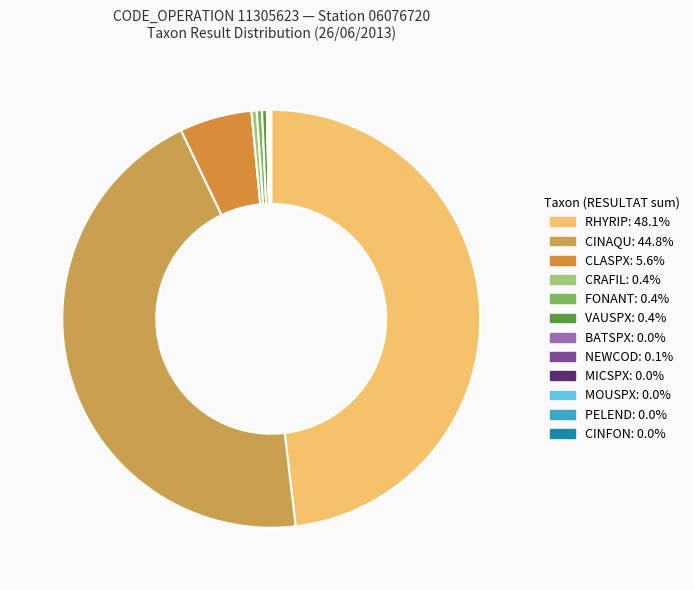

How many slices are in this pie chart?

12